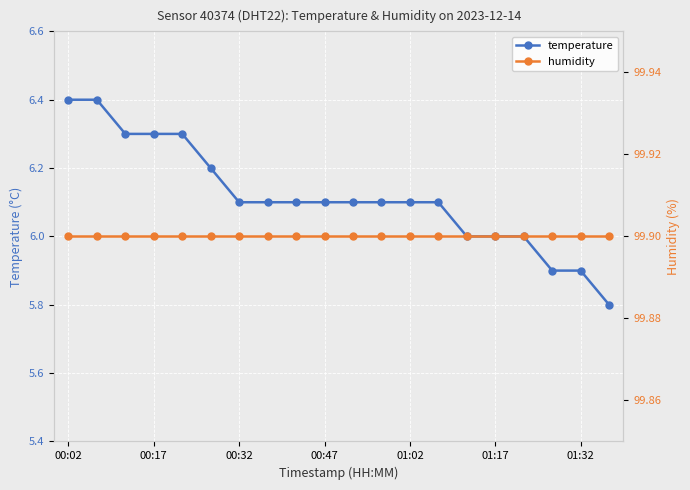

What is the average value of the humidity series?

99.9